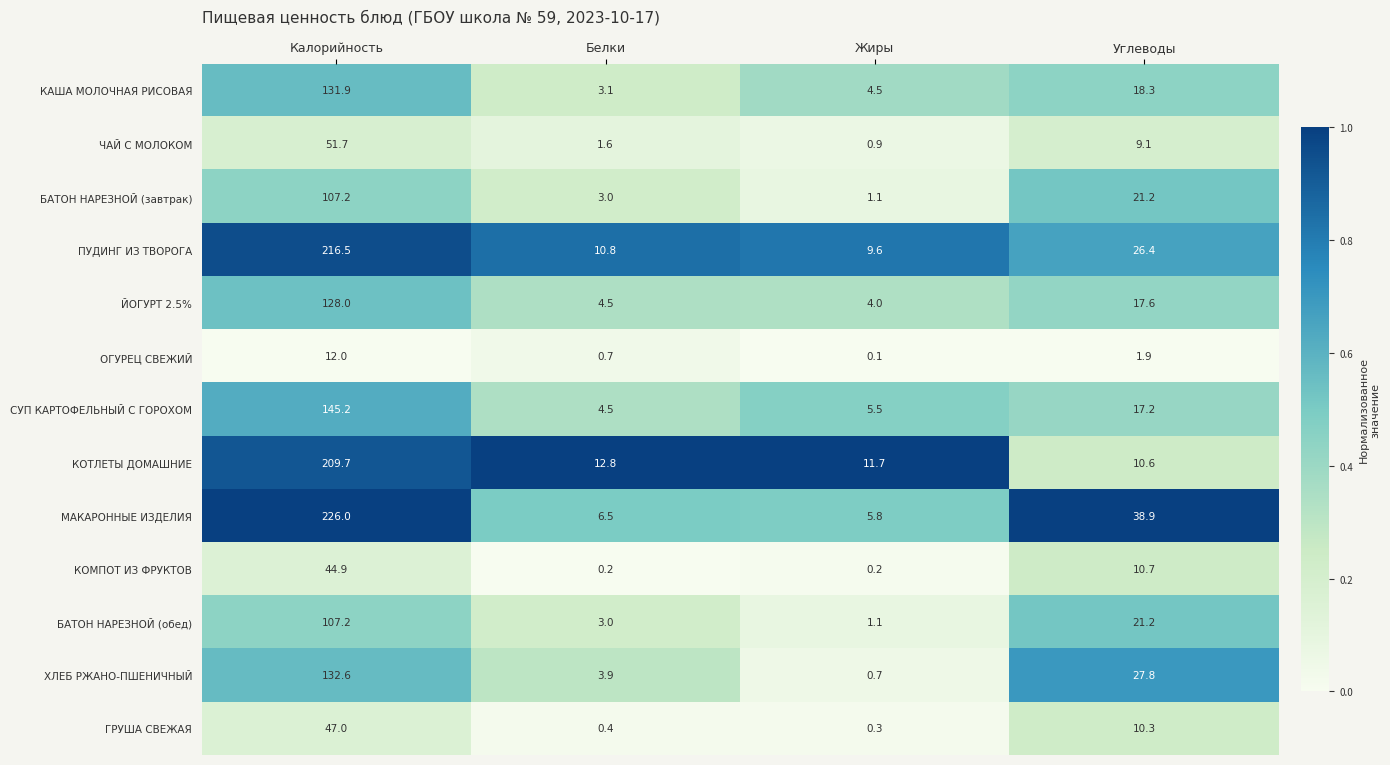

What is the difference between the БАТОН НАРЕЗНОЙ (обед) values at Жиры and Белки?

1.9